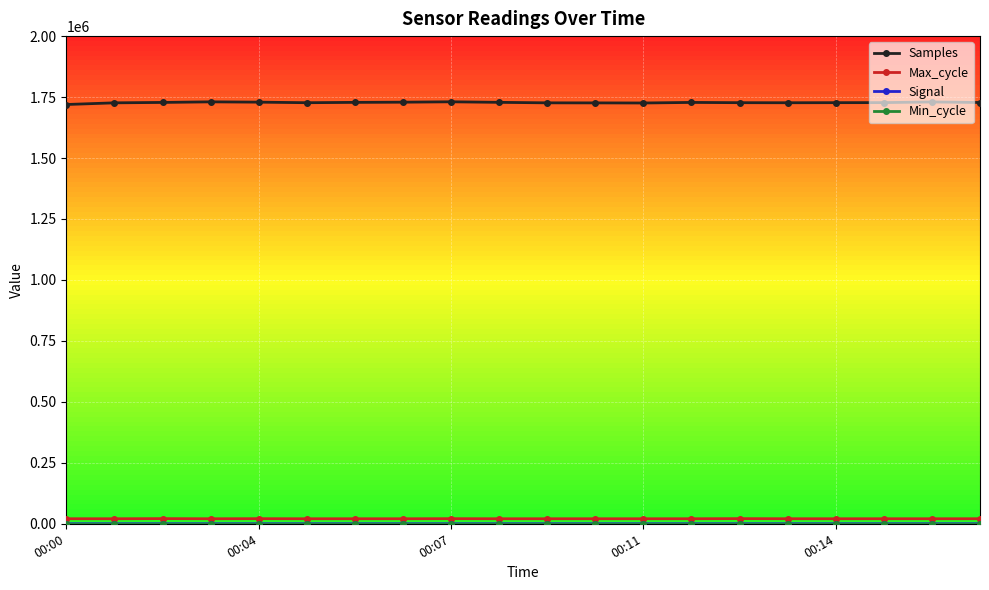

At how many categories does at least one series exceed 122390?

20